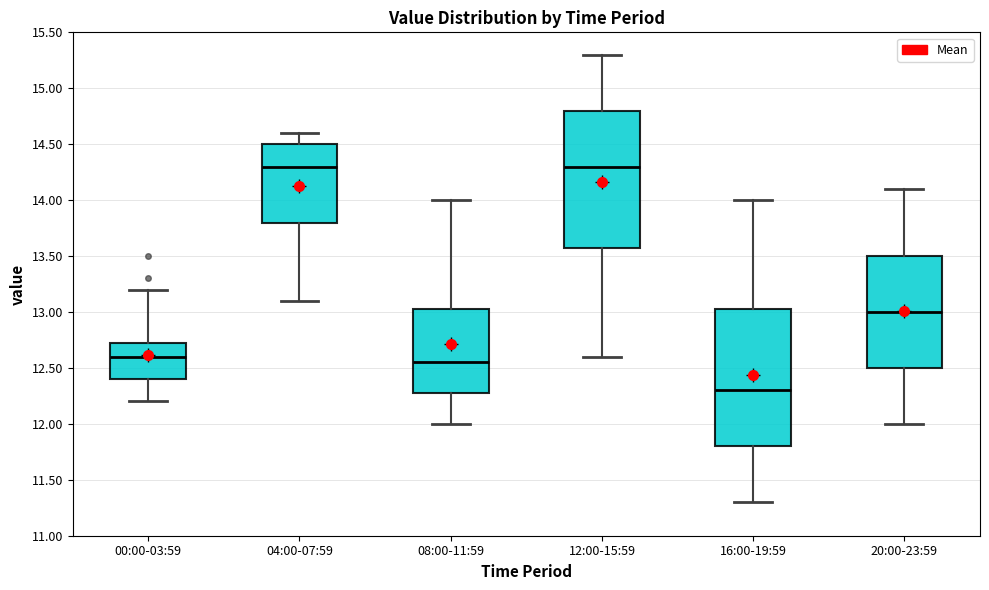

Reading left to right, read every box against the y-axis: the position of its median line, the range the box covers, and the ends of its whiskers. The values are not printed on the chart, so give them approximately, as read against the axis.

00:00-03:59: median 12.60, box 12.40 to 12.75, whiskers 12.20 to 13.20
04:00-07:59: median 14.30, box 13.80 to 14.50, whiskers 13.10 to 14.60
08:00-11:59: median 12.55, box 12.30 to 13.05, whiskers 12.00 to 14.00
12:00-15:59: median 14.30, box 13.60 to 14.80, whiskers 12.60 to 15.30
16:00-19:59: median 12.30, box 11.80 to 13.05, whiskers 11.30 to 14.00
20:00-23:59: median 13.00, box 12.50 to 13.50, whiskers 12.00 to 14.10